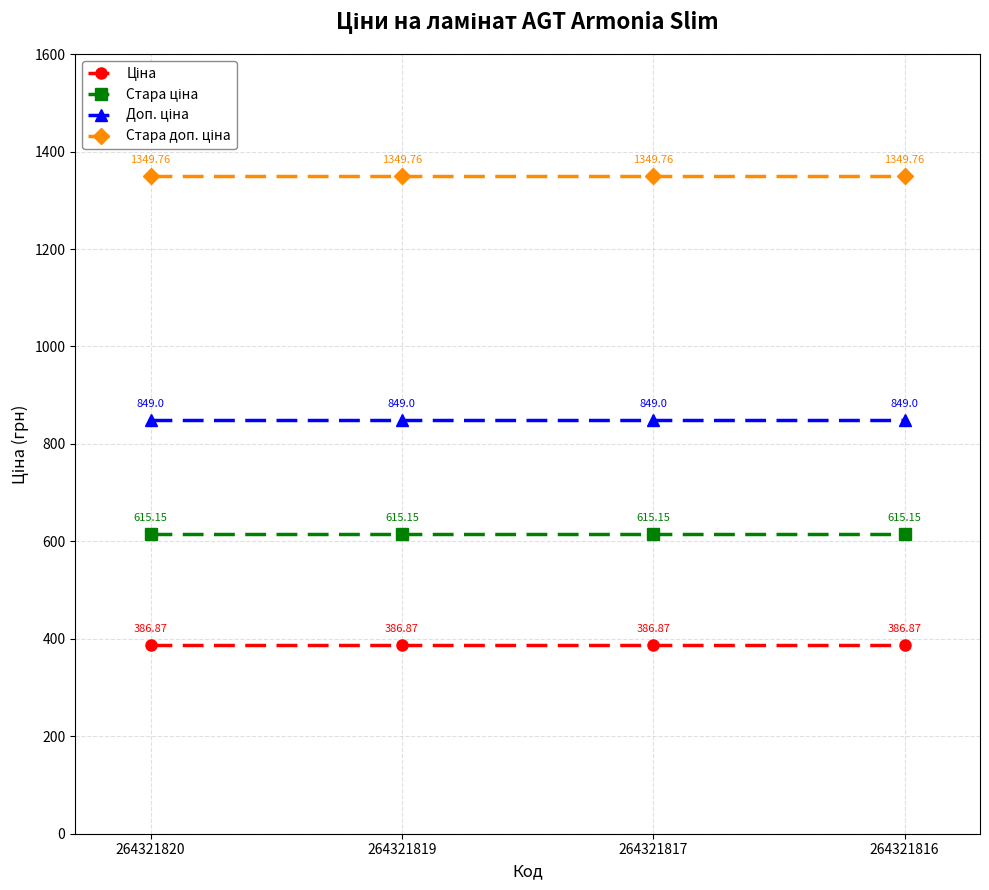

What is the difference between the highest and lowest values at 264321816?

962.9